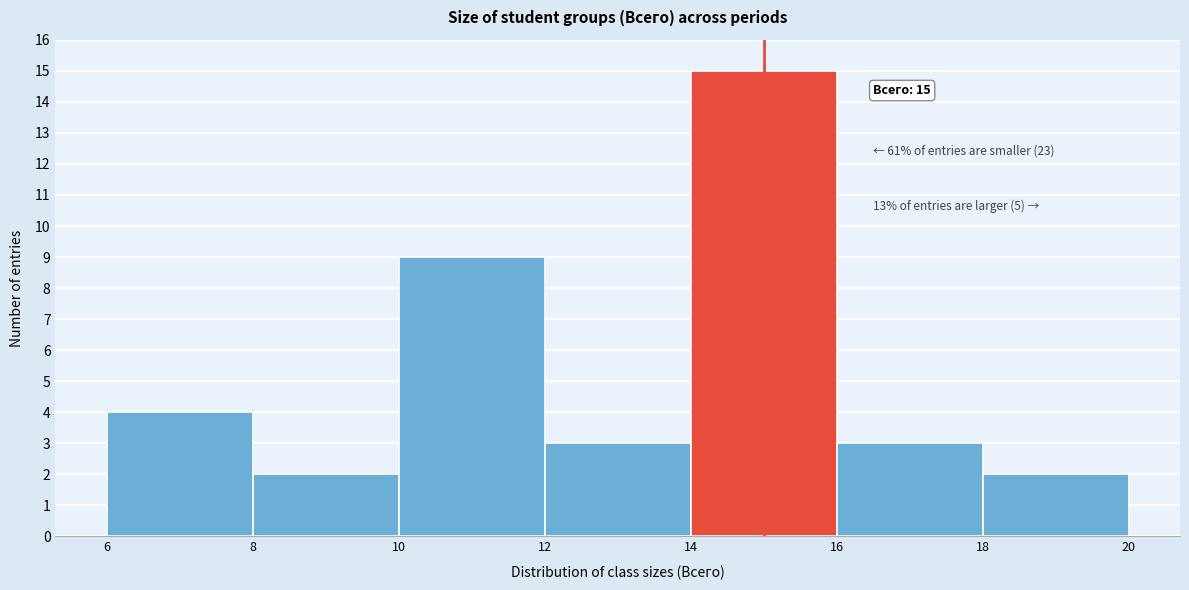

Which range on the x-axis has the tallest bar?

14 to 16